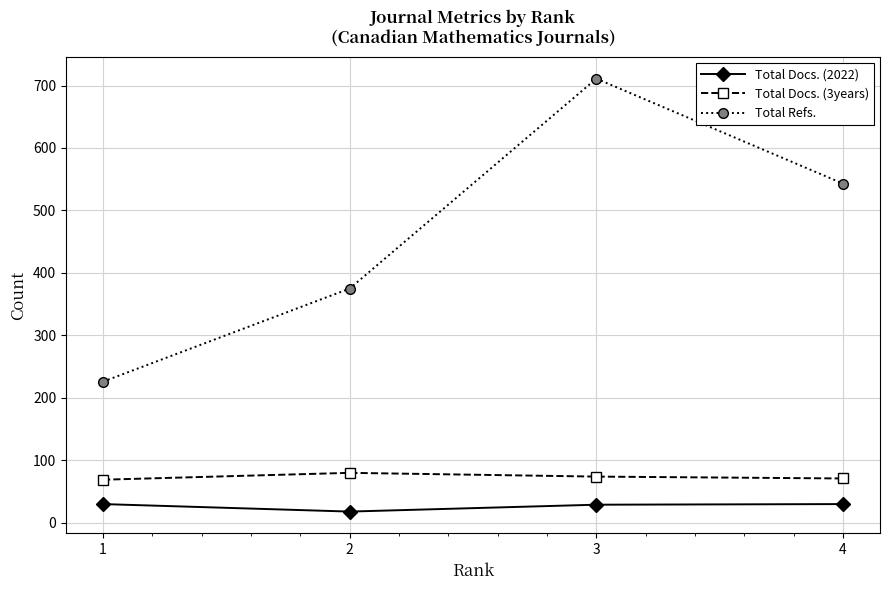

What is the spread (max minus min) of values at 2?

357